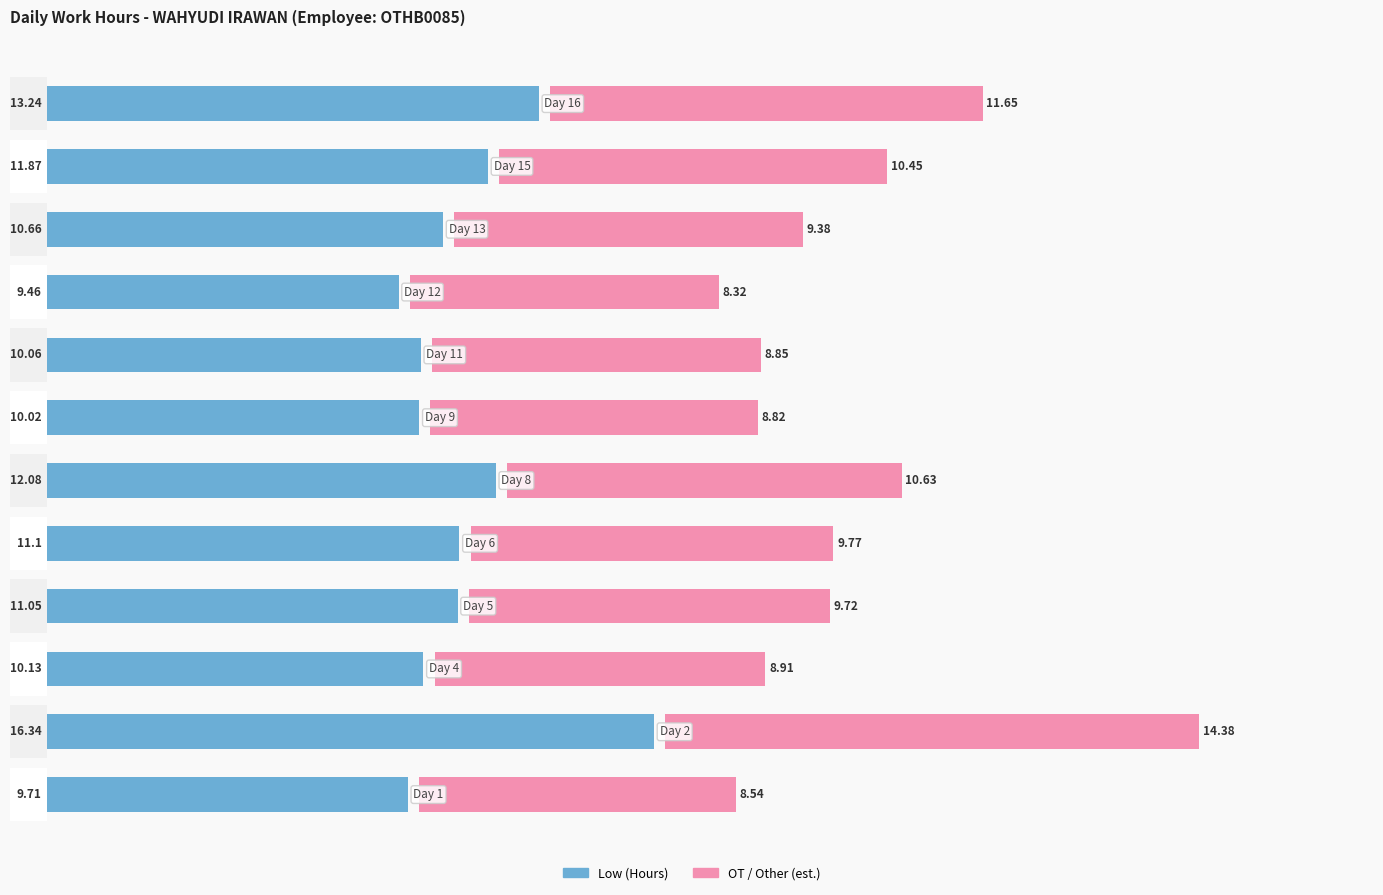

What is the sum of all OT / Other values?

119.4